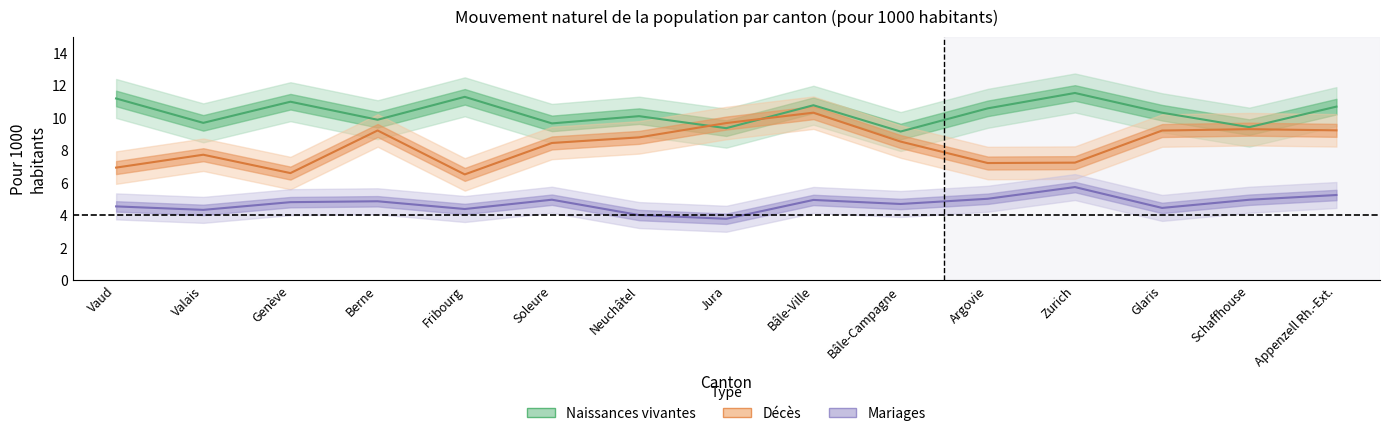

Between which two adjacent categories do Naissances (pour 1000) and Décès (pour 1000) first intersect?

Neuchâtel and Jura